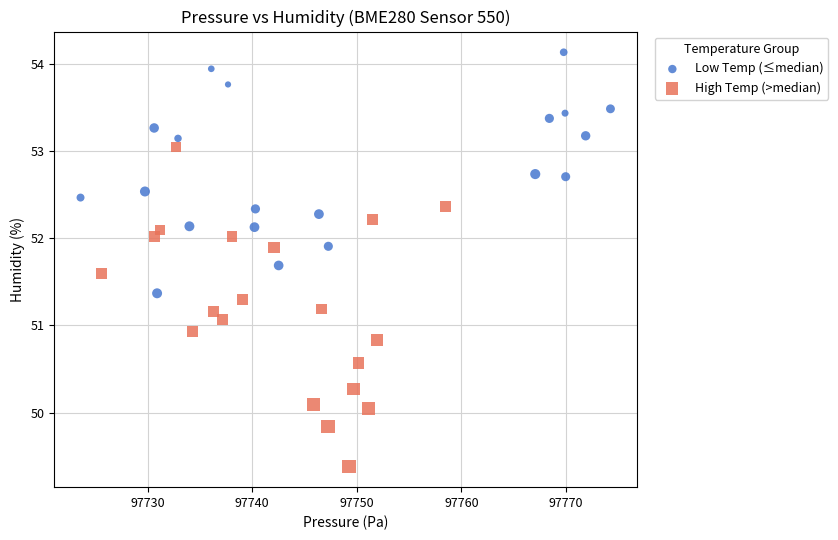

Which series has the widest spread of Y values?

High Temp (>median)